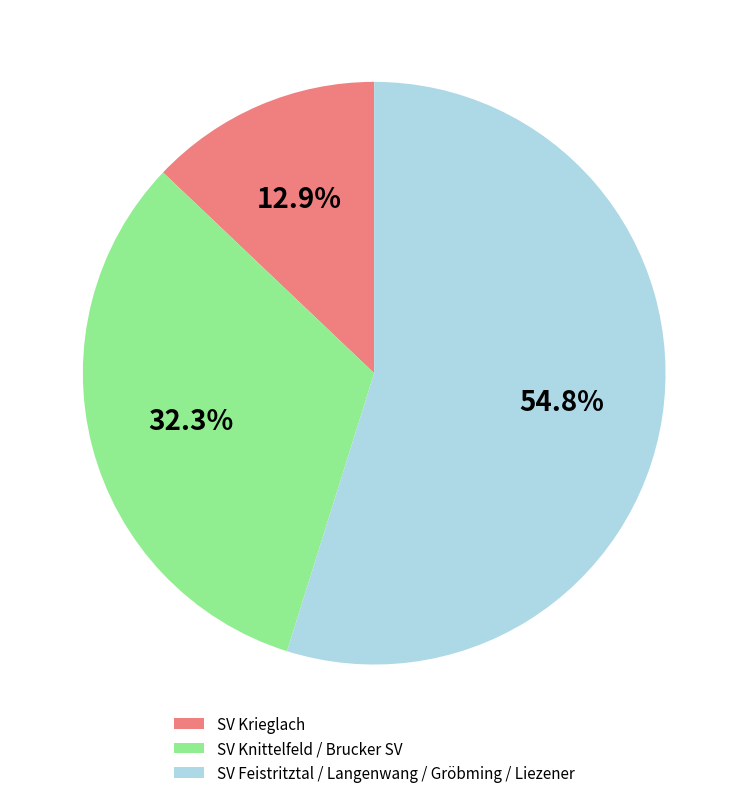

Which category has the biggest portion of the pie?

SV Feistritztal / Langenwang / Gröbming / Liezener